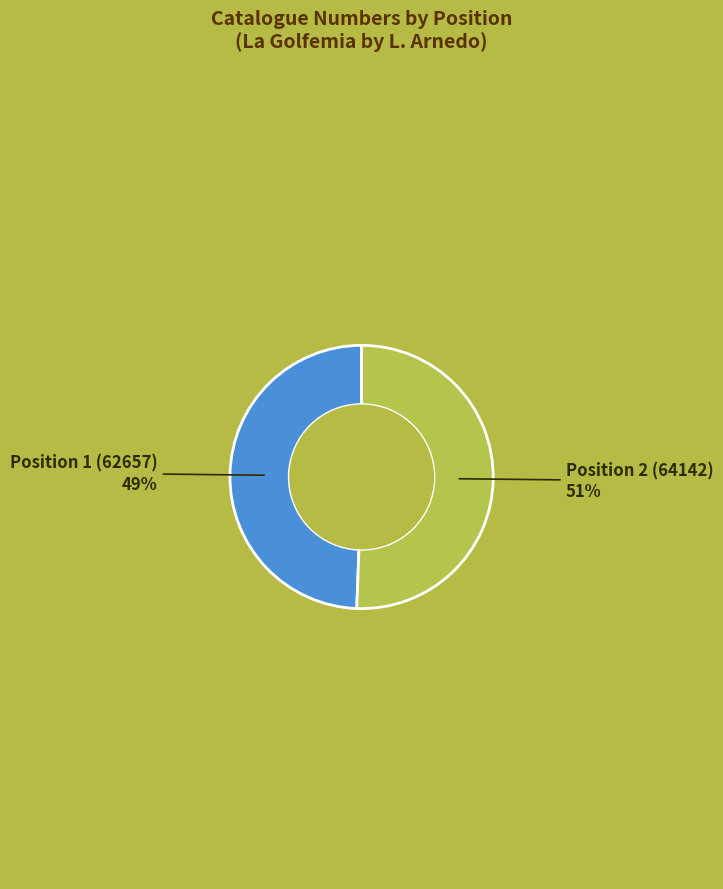

To the nearest percent, what is the average slice percentage?

50%